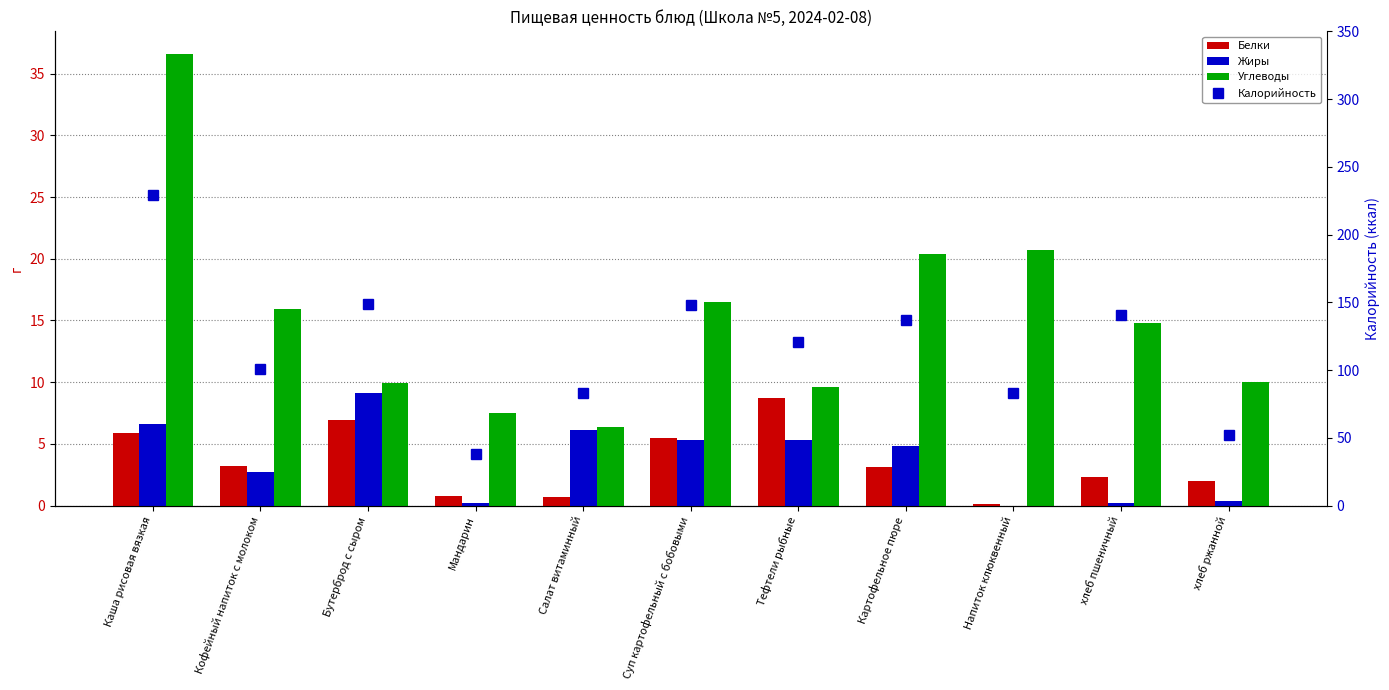

The Калорийность series shows 52.2 at хлеб ржанной. True or false?

True